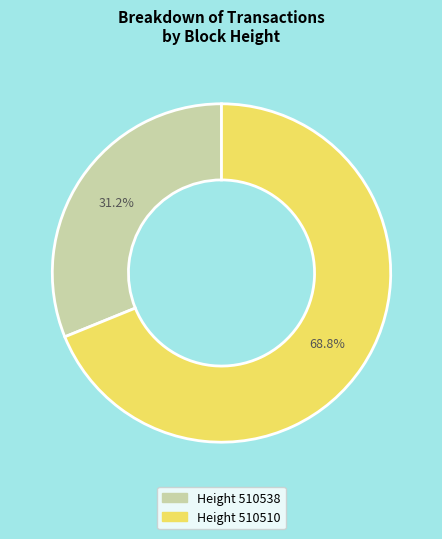

Does any single category account for the majority?

Yes